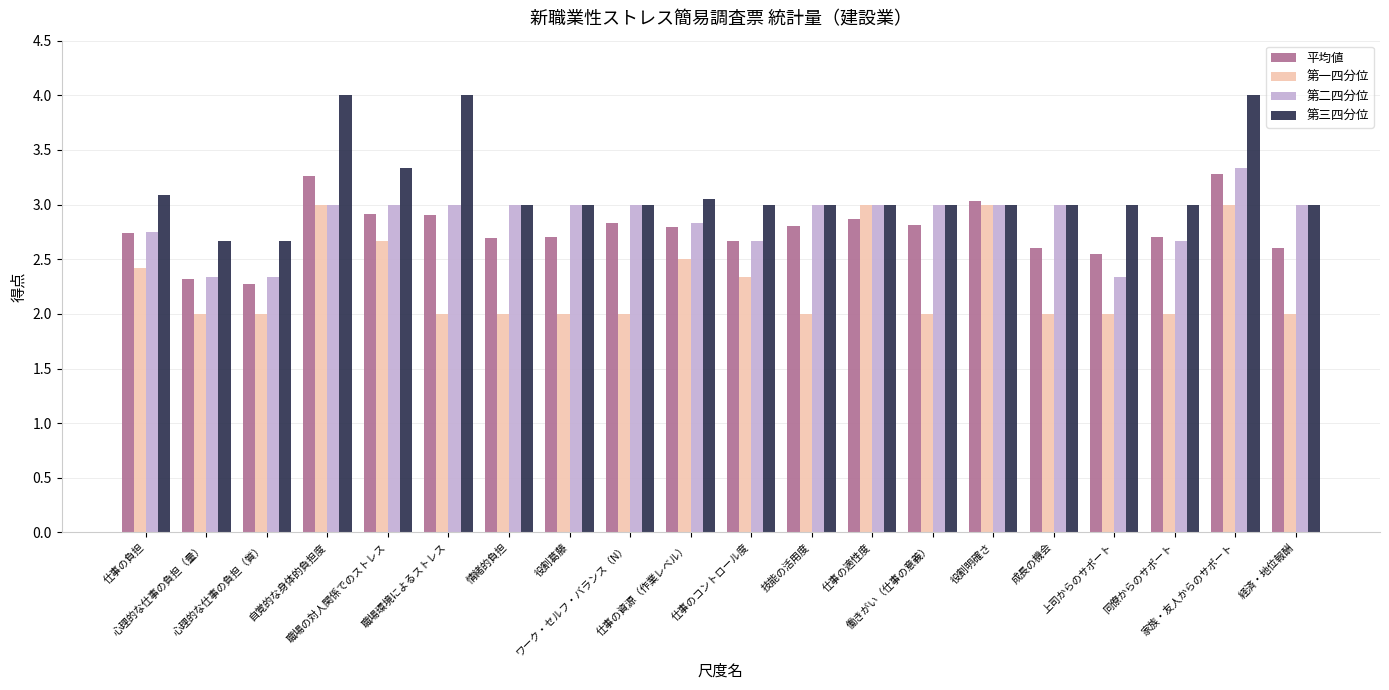

How many bars are there in total?

80